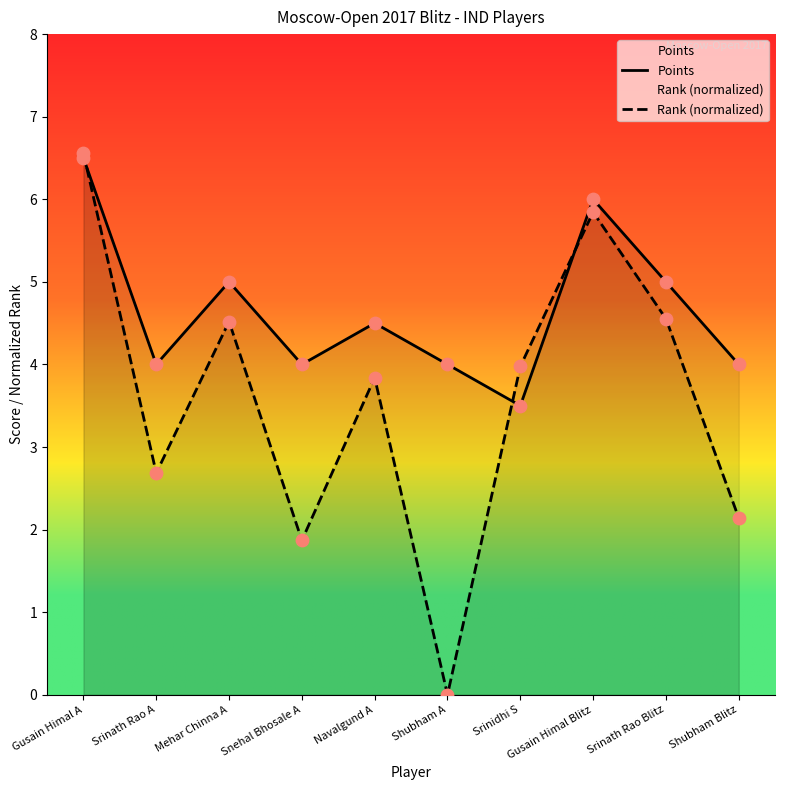

What are all the series names shown in the legend?

Points, Rank (normalized)